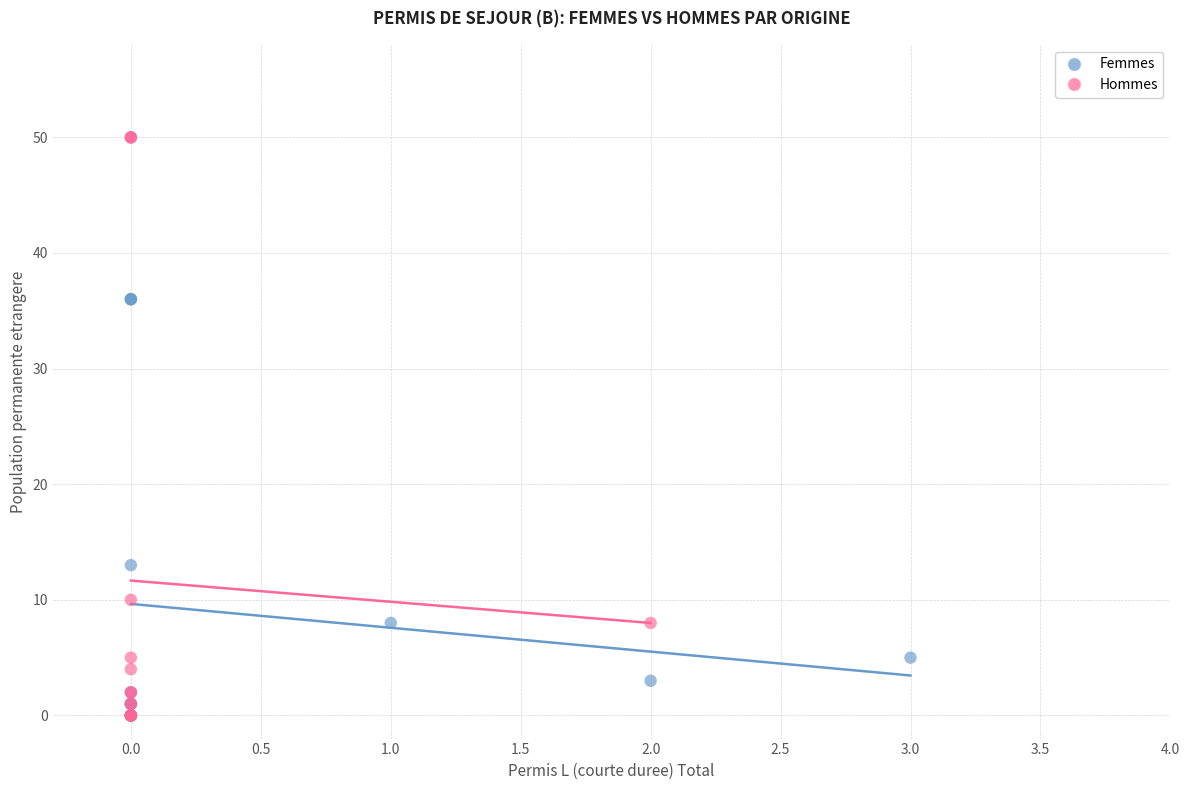

Which series has the widest spread of Y values?

Hommes